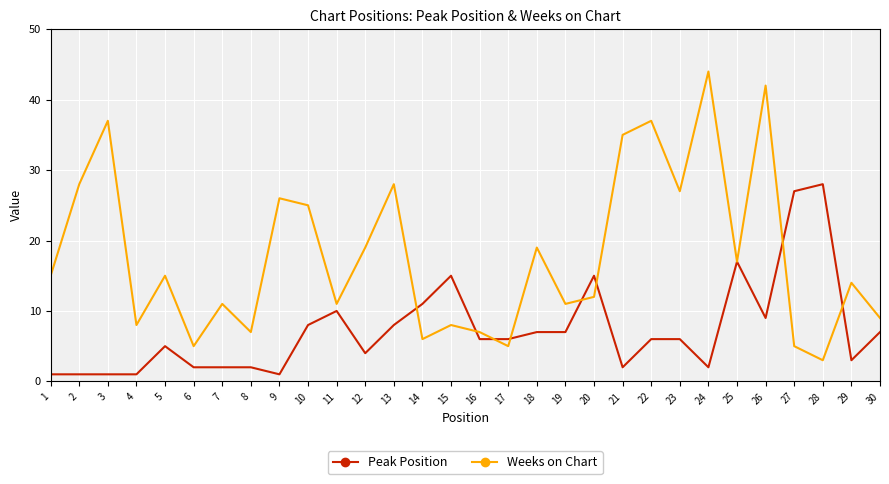

True or false: Weeks on Chart has a value of 21 at 21.

False